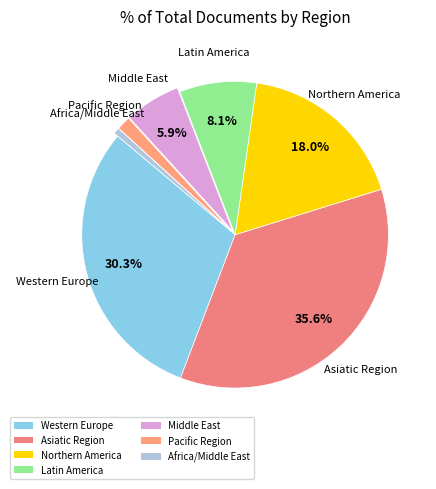

What is the largest slice in the pie chart?

Asiatic Region